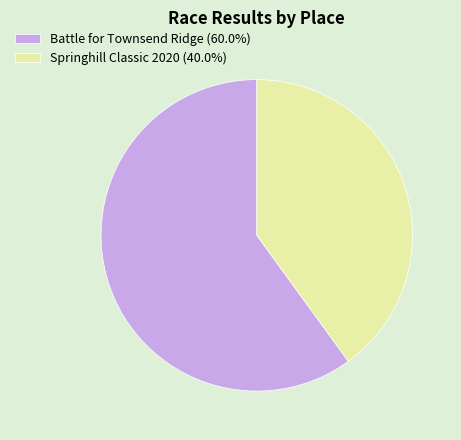

The Springhill Classic 2020 slice represents 26% of the pie. True or false?

False